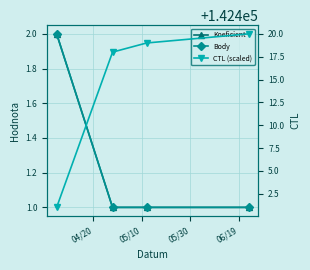

How many data points in Body are above 1?

1